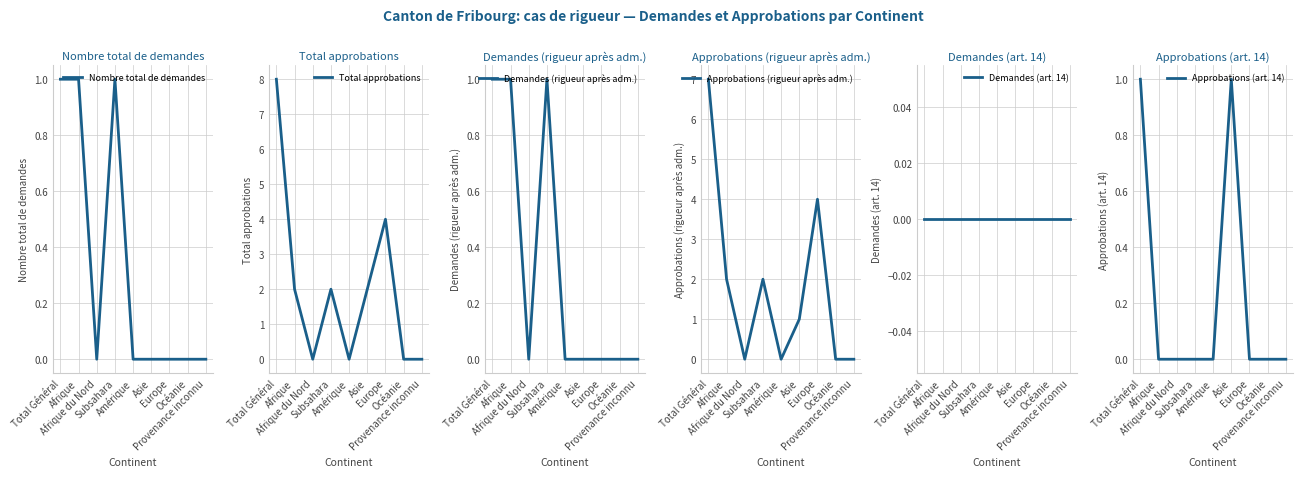

At which category does Nombre total de demandes reach its first local valley?

Afrique du Nord